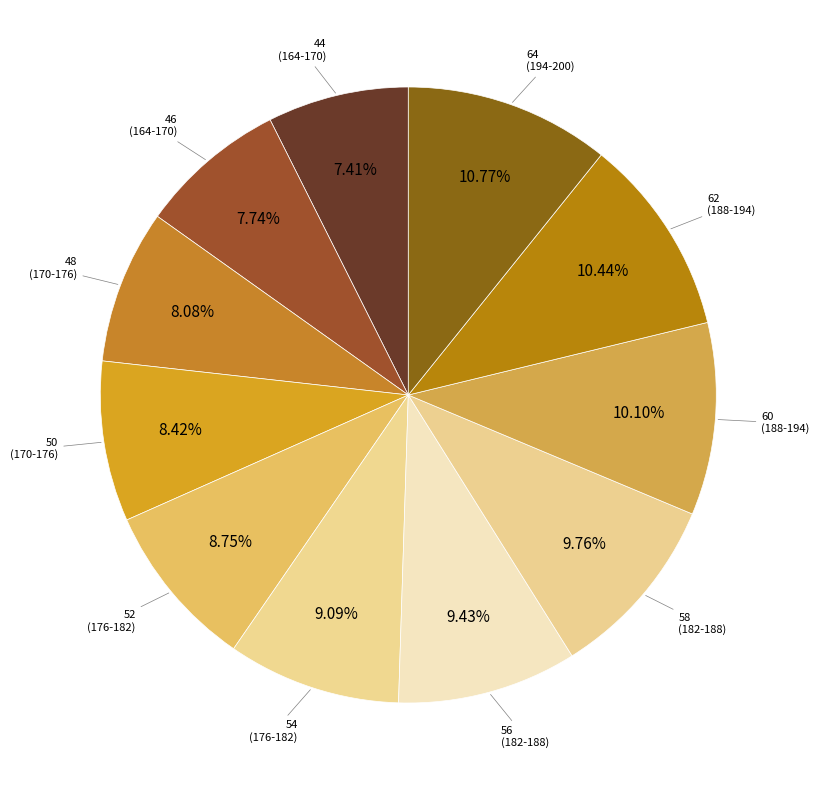

How many slices are in this pie chart?

11